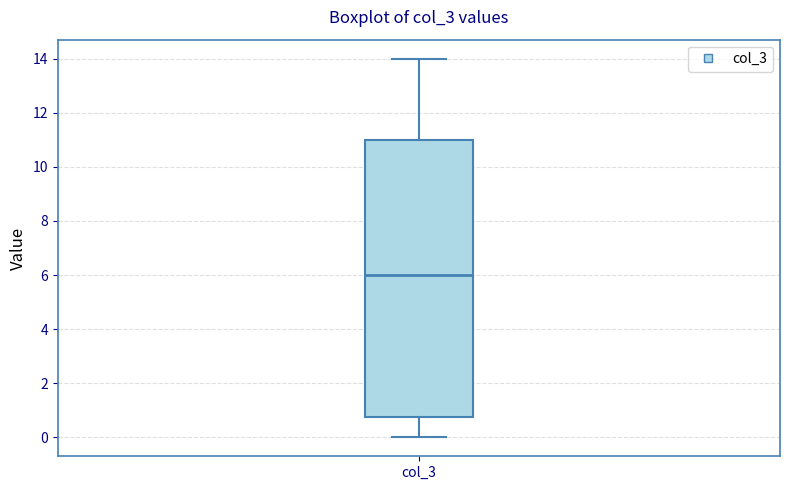

Transcribe this box plot: give where the median line is, the range the box spans, and where the two whiskers end, as read against the y-axis. The values are not printed on the chart, so give them approximately, as read against the axis.

median 6.0, box 0.8 to 11.0, whiskers 0.0 to 14.0